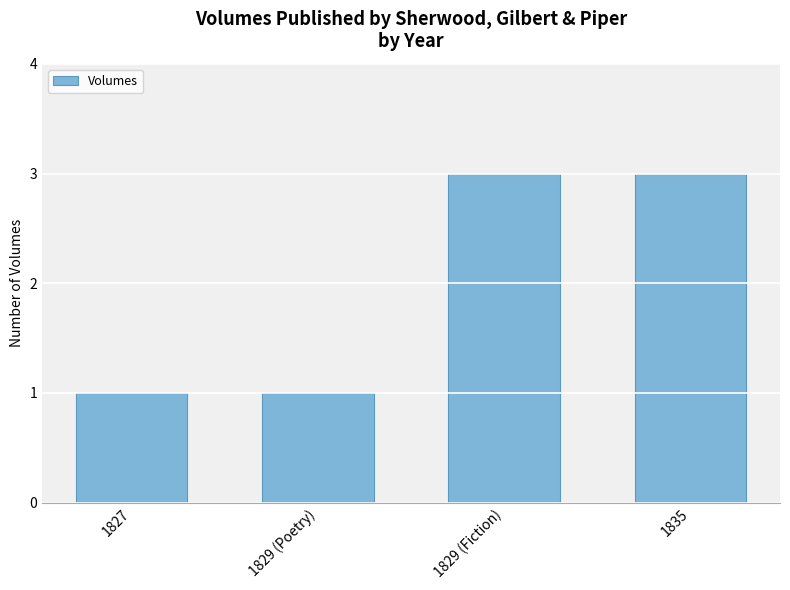

Does the chart contain any negative values?

No